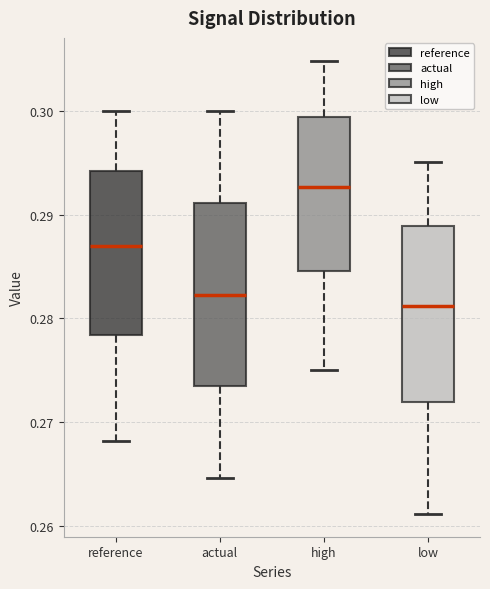

Reading left to right, read every box against the y-axis: the position of its median line, the range the box covers, and the ends of its whiskers. The values are not printed on the chart, so give them approximately, as read against the axis.

reference: median 0.287, box 0.278 to 0.294, whiskers 0.268 to 0.300
actual: median 0.282, box 0.273 to 0.291, whiskers 0.265 to 0.300
high: median 0.293, box 0.285 to 0.299, whiskers 0.275 to 0.305
low: median 0.281, box 0.272 to 0.289, whiskers 0.261 to 0.295